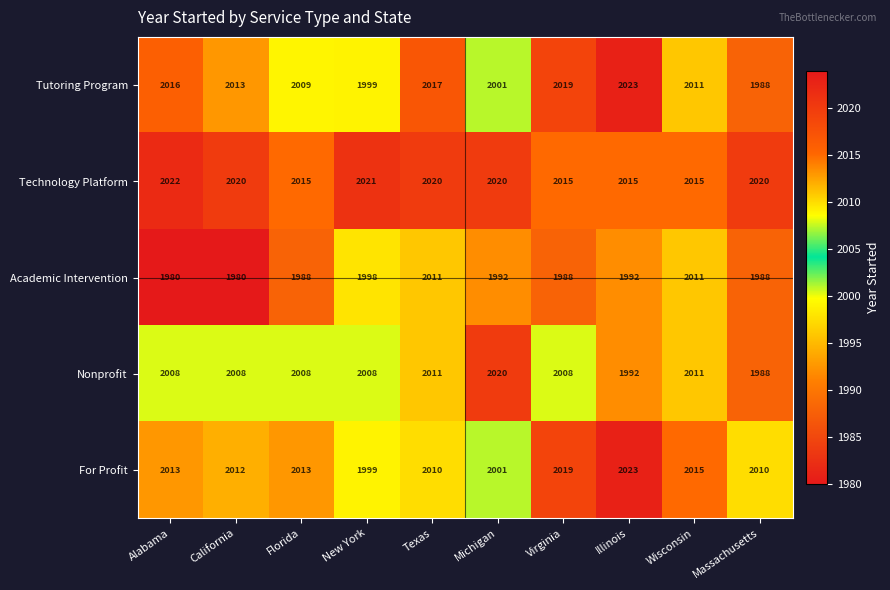

At which label does Tutoring Program reach its peak?

Illinois